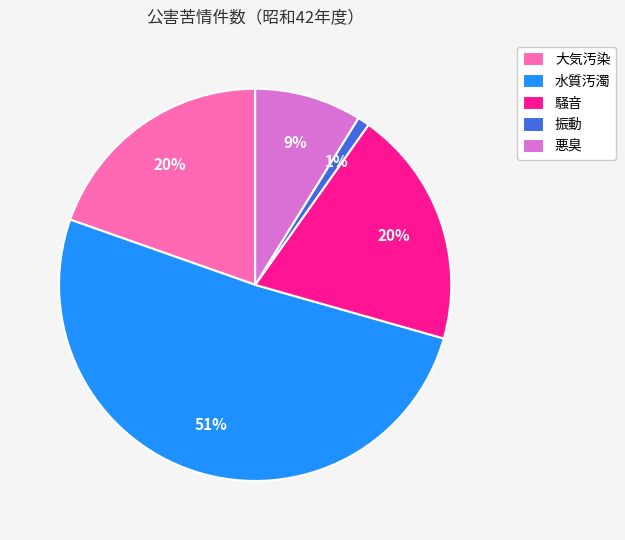

Between 水質汚濁 and 大気汚染, which is larger?

水質汚濁